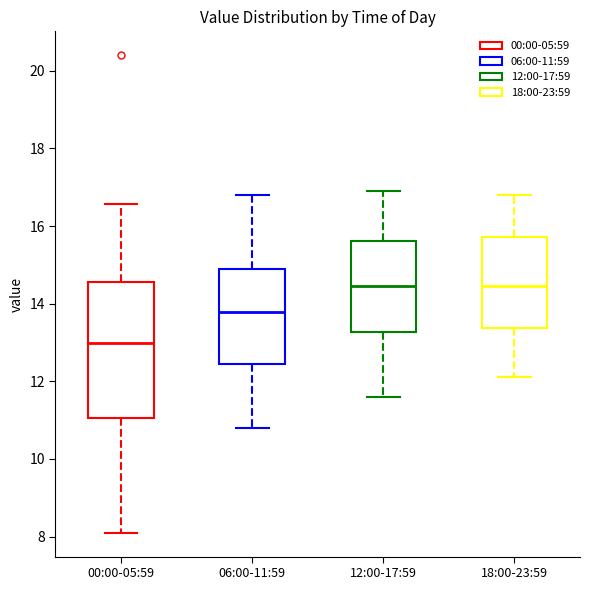

Comparing the boxes themselves (not the whiskers), which one is the tallest?

00:00-05:59